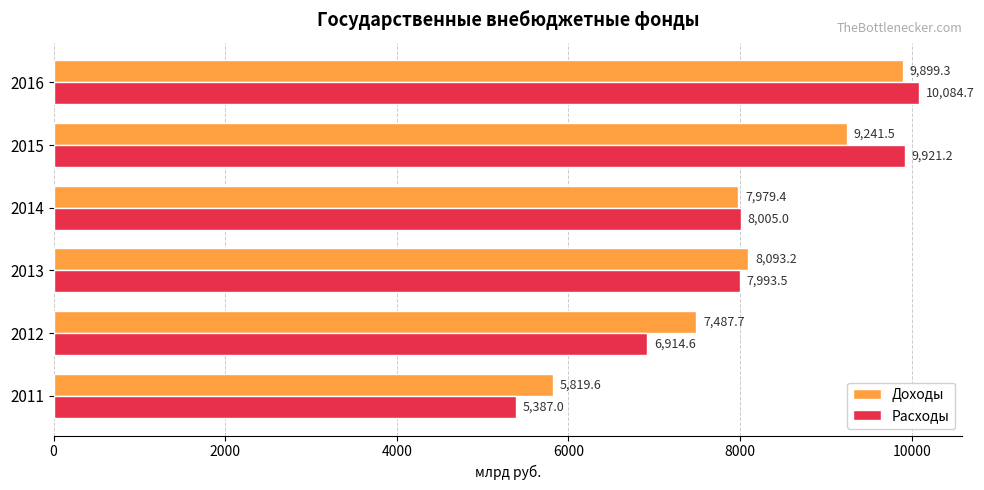

The Расходы series shows 4291.0 at 2015. True or false?

False